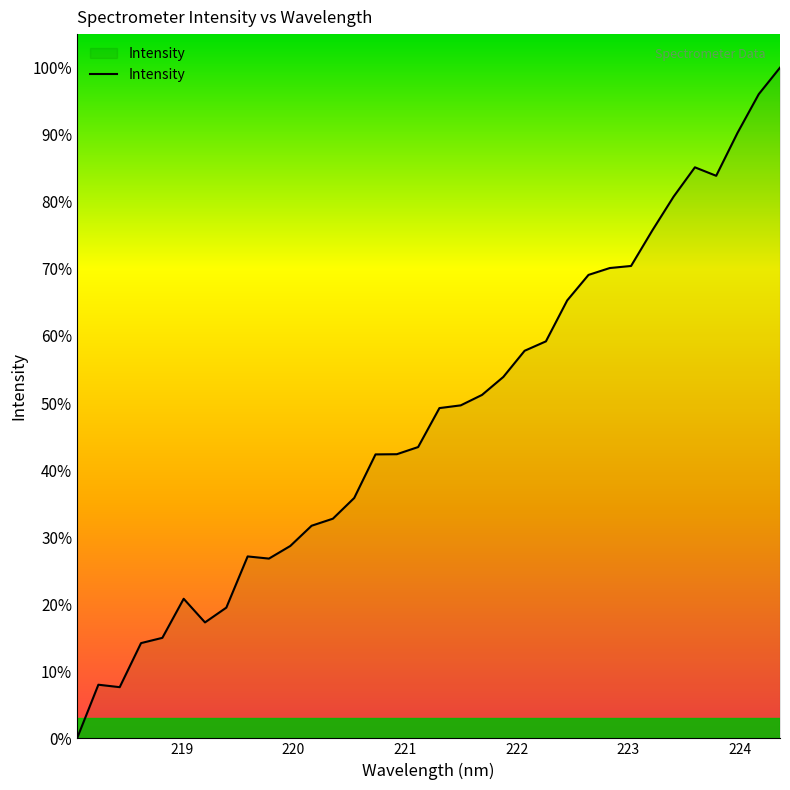

What is the greatest value displayed?

100.0